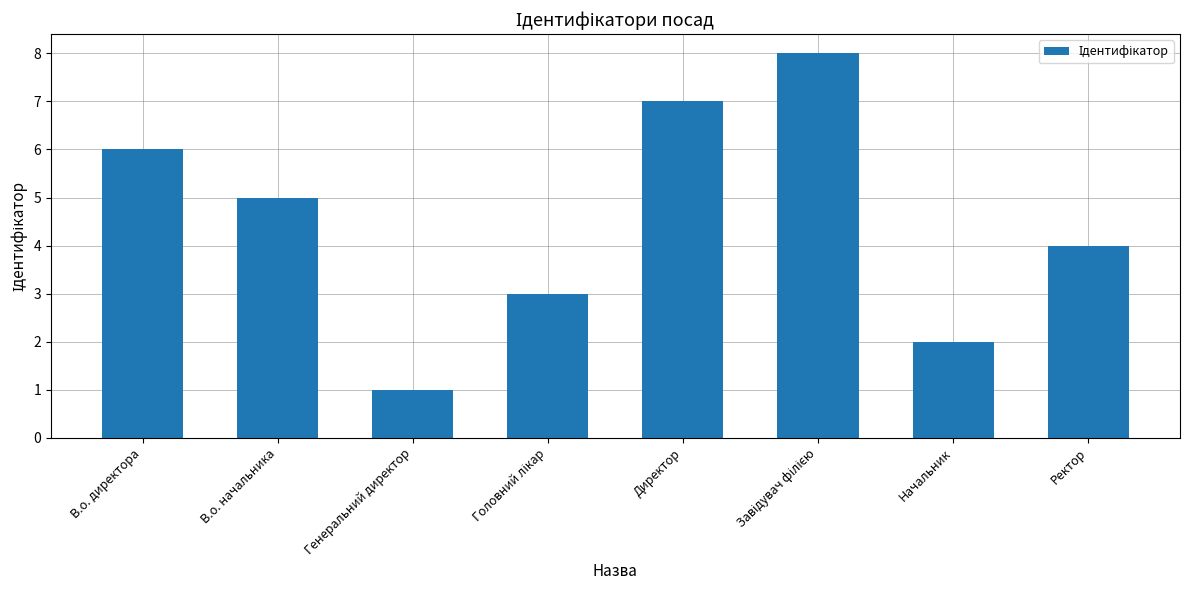

How many bars are there in total?

8